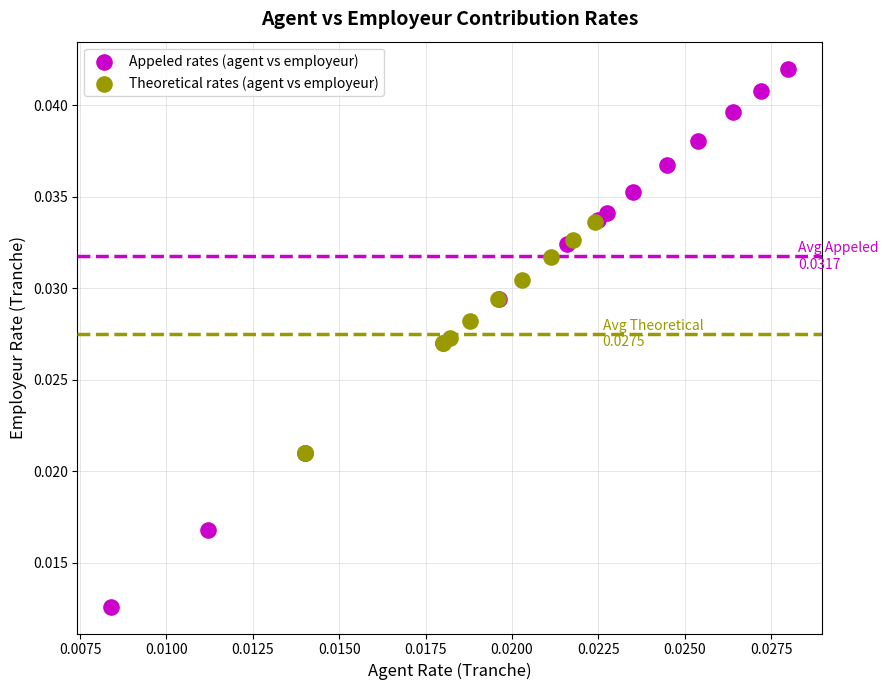

Which series contains the lowest Y value?

Appeled rates (agent vs employeur)